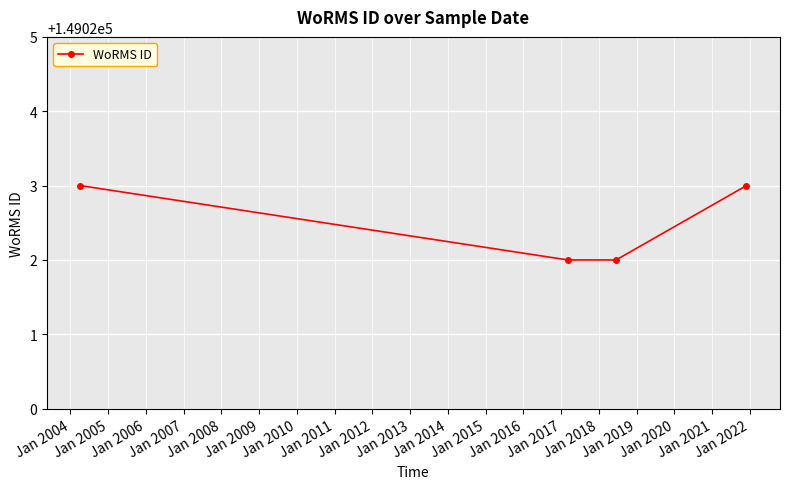

What is the minimum value shown in the chart?

149022